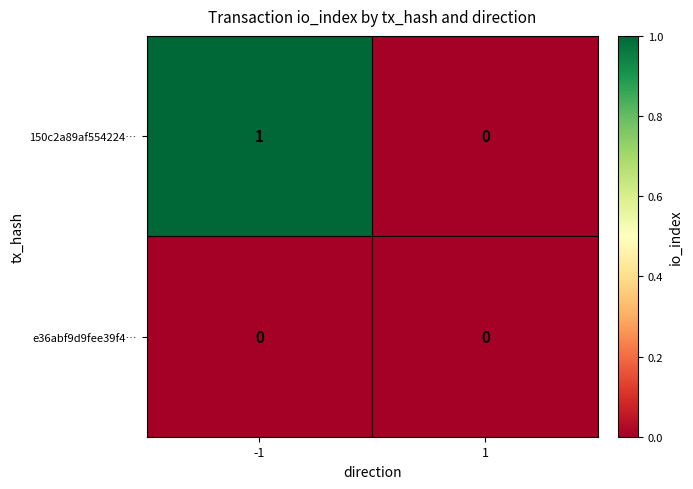

Rank the series at -1 from lowest to highest value.

e36abf9d9fee39f4…, 150c2a89af554224…